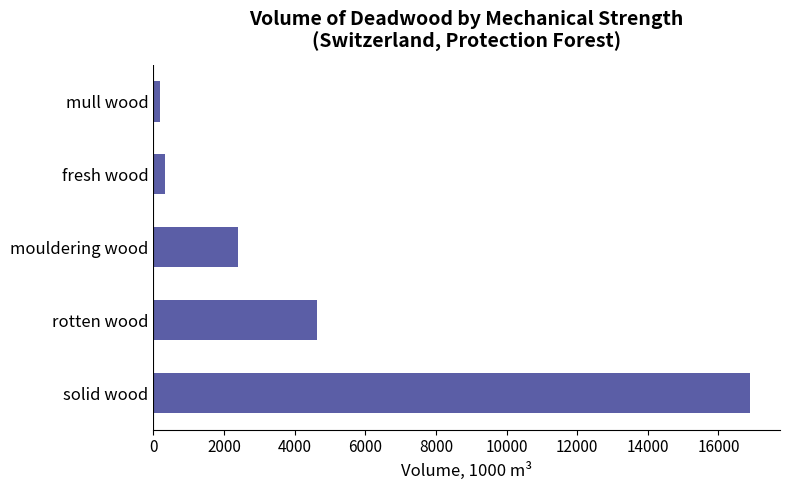

What is the average value?

4891